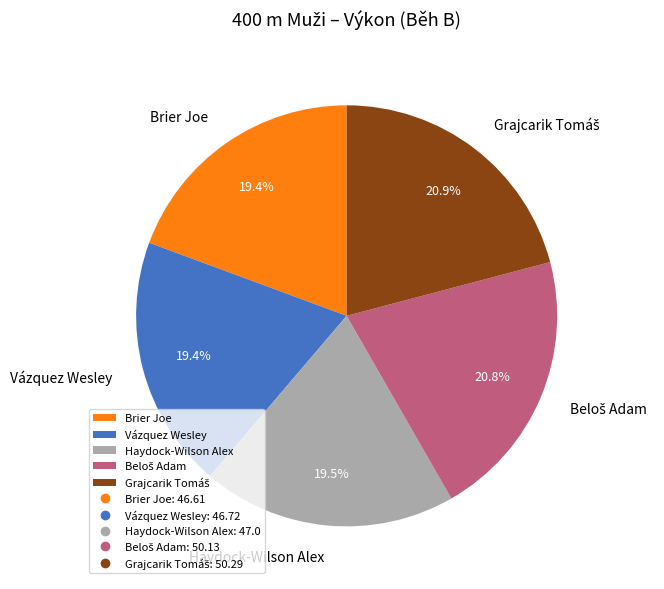

How many slices are in this pie chart?

5